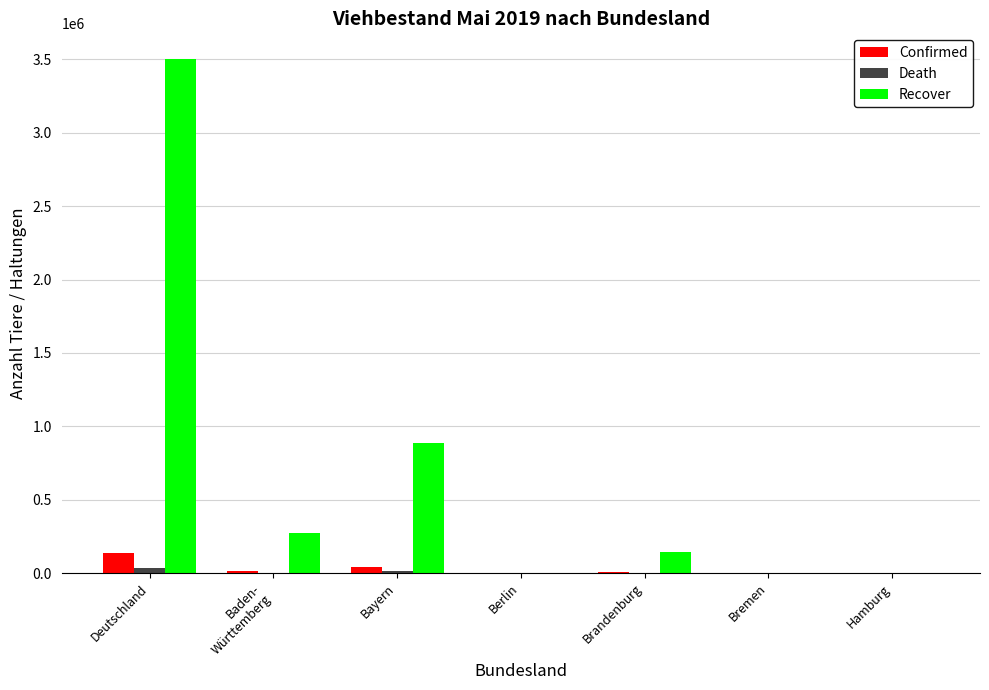

What is the greatest value displayed?

3502200